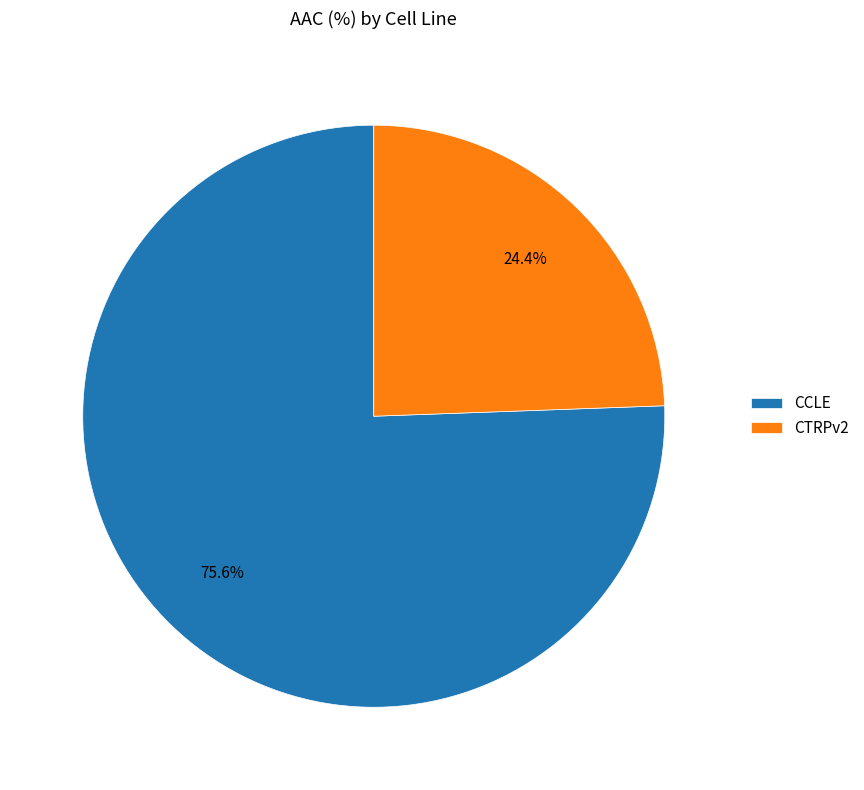

To the nearest percent, what is the combined percentage of CCLE and CTRPv2?

100%